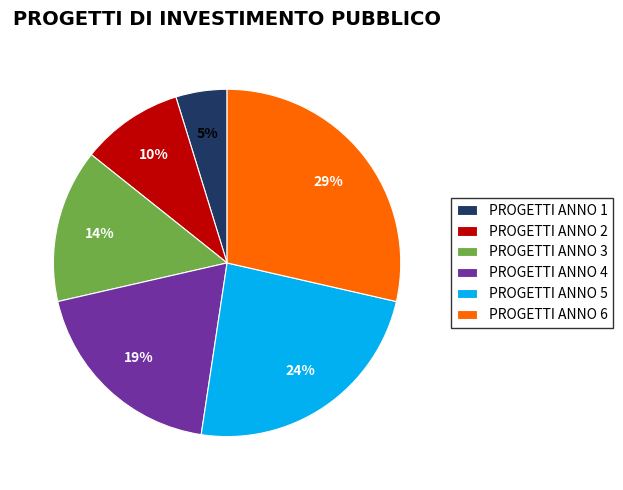

How many slices are in this pie chart?

6